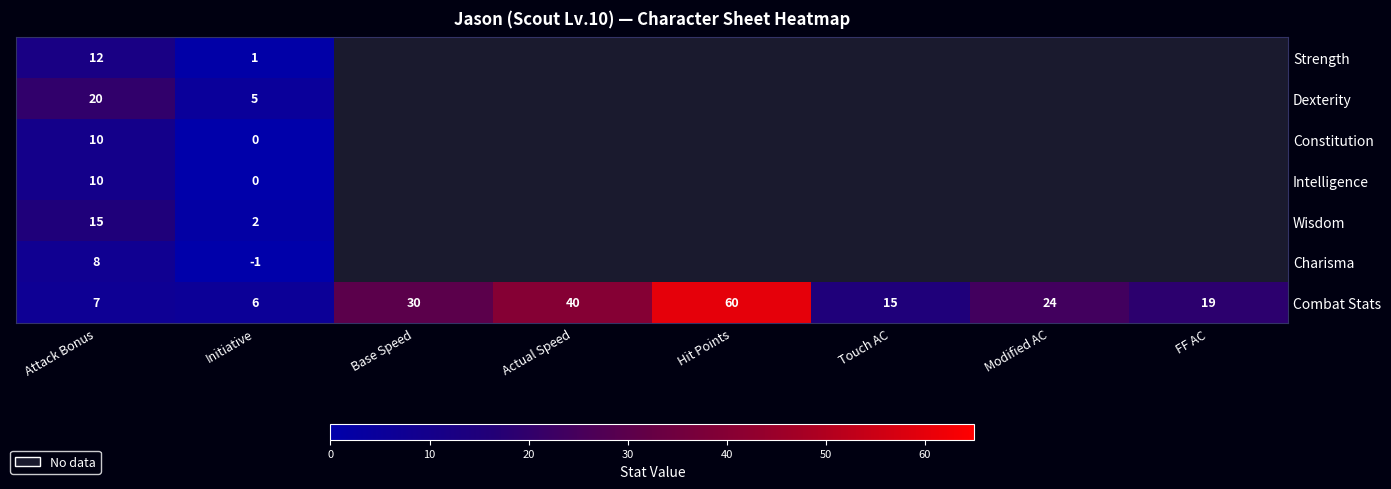

True or false: Combat Stats has a value of 6 at Initiative.

True